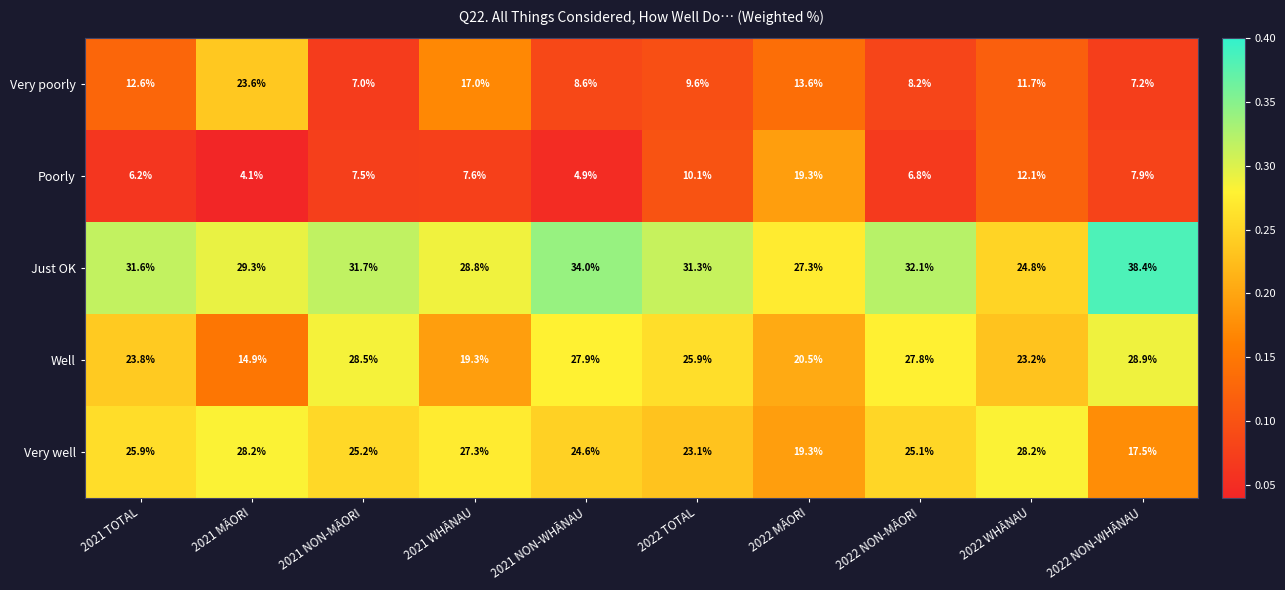

The Very well series shows 19.3 at 2022 MĀORI. True or false?

True